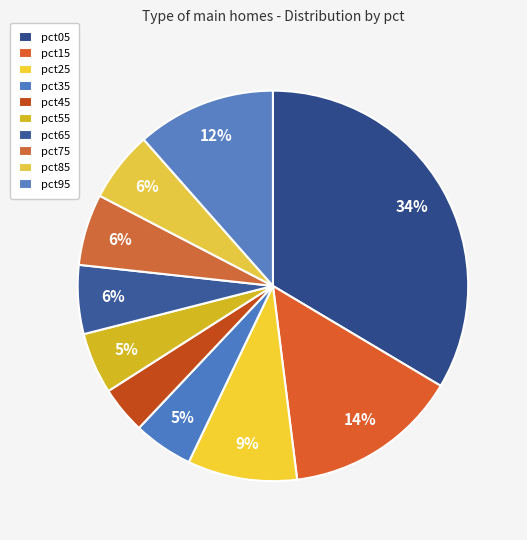

Count the number of slices in the pie.

10